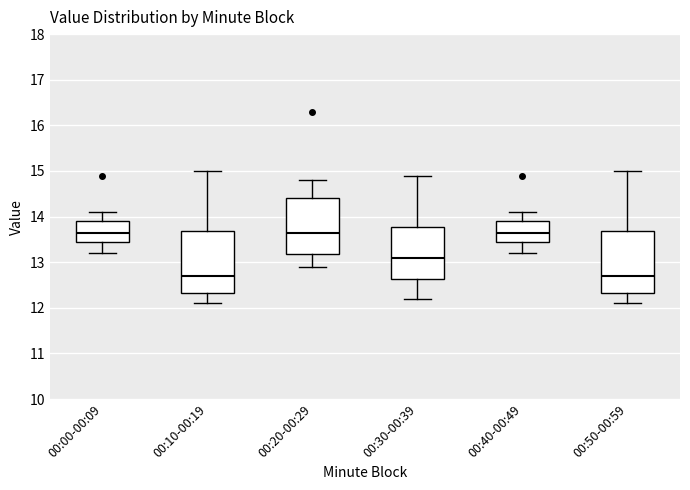

Reading left to right, transcribe this box plot: for each box, give where its median line is, the range the box spans, and where its two whiskers end, as read against the y-axis. The values are not printed on the chart, so give them approximately, as read against the axis.

00:00-00:09: median 13.7, box 13.5 to 13.9, whiskers 13.2 to 14.1
00:10-00:19: median 12.7, box 12.3 to 13.7, whiskers 12.1 to 15.0
00:20-00:29: median 13.7, box 13.2 to 14.4, whiskers 12.9 to 14.8
00:30-00:39: median 13.1, box 12.6 to 13.8, whiskers 12.2 to 14.9
00:40-00:49: median 13.7, box 13.5 to 13.9, whiskers 13.2 to 14.1
00:50-00:59: median 12.7, box 12.3 to 13.7, whiskers 12.1 to 15.0